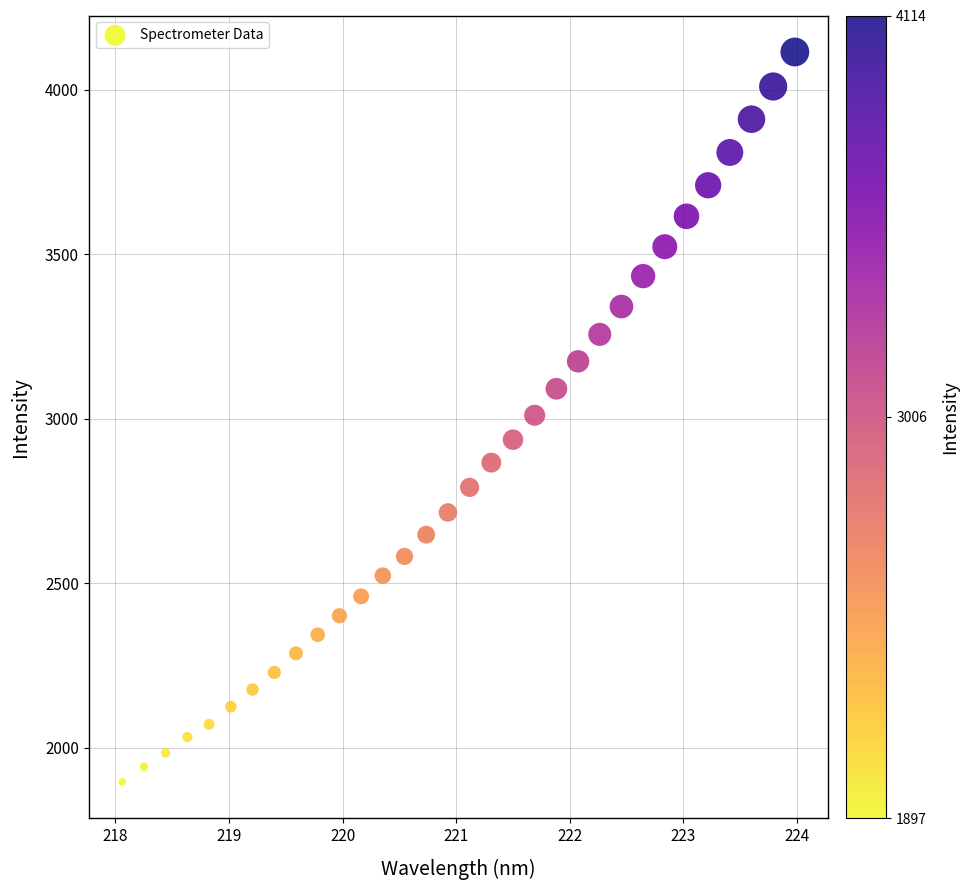

What is the range of Y values (max minus min)?

2217.3